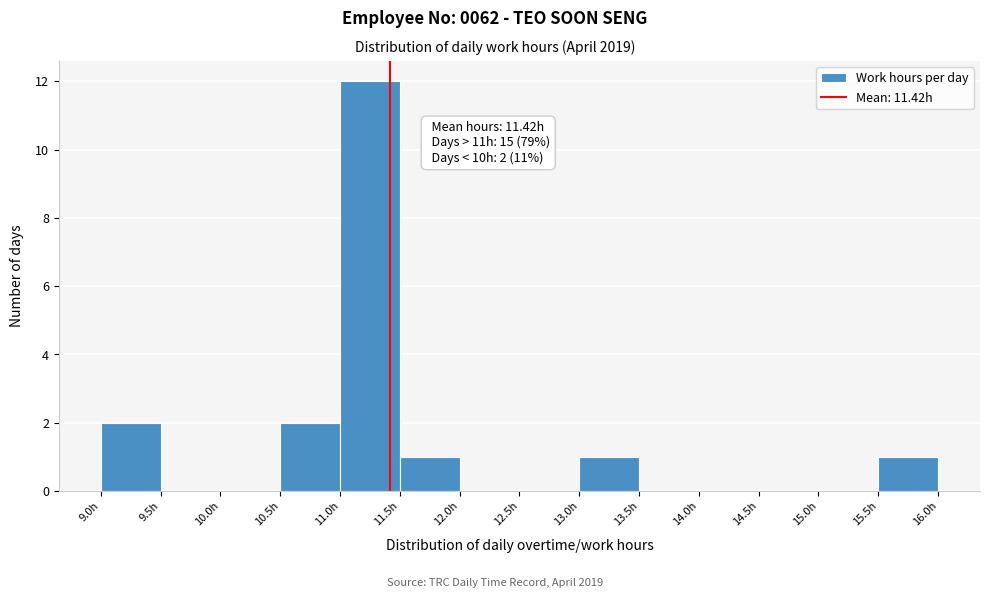

Which range on the x-axis has the tallest bar?

11.0 to 11.5